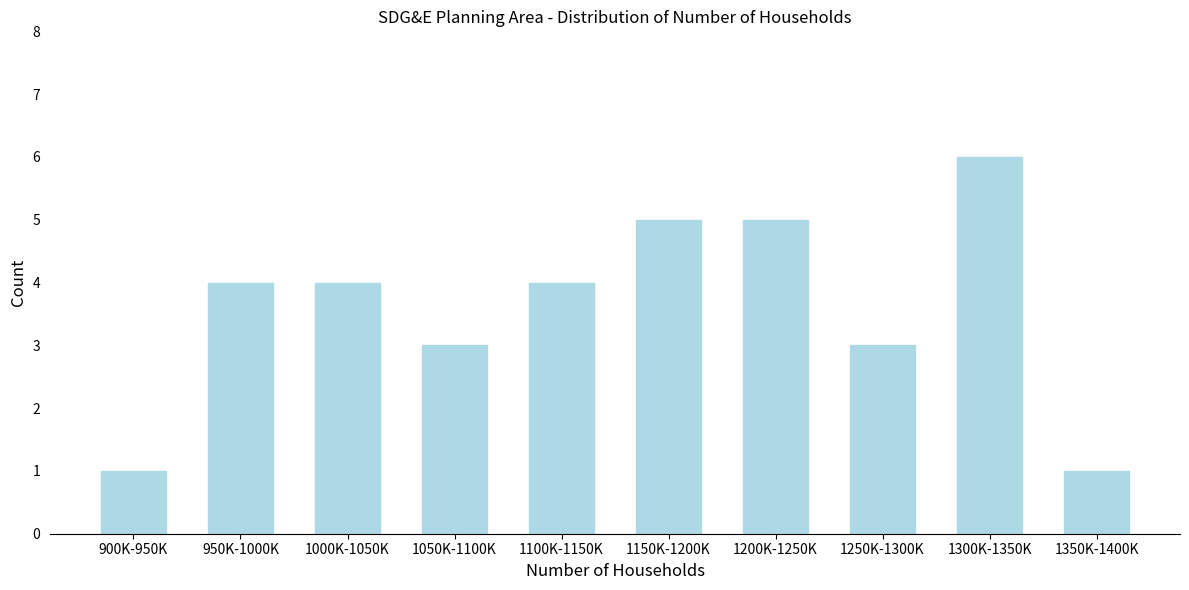

Reading left to right, extract all data points from this chart.

1	4	4	3	4	5	5	3	6	1